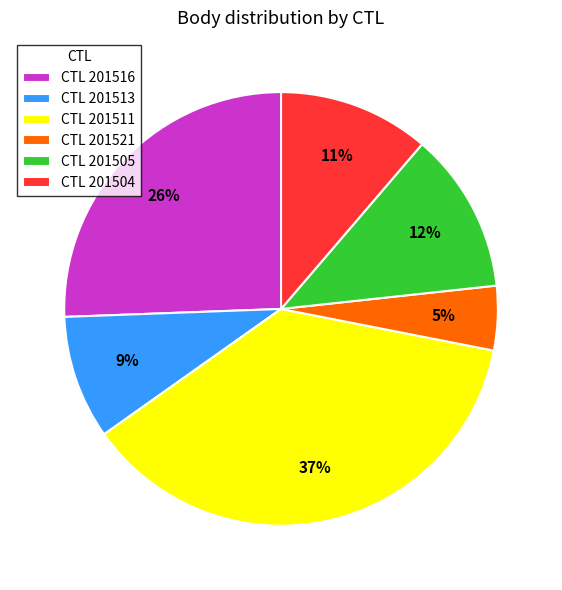

The CTL 201513 slice represents 17% of the pie. True or false?

False